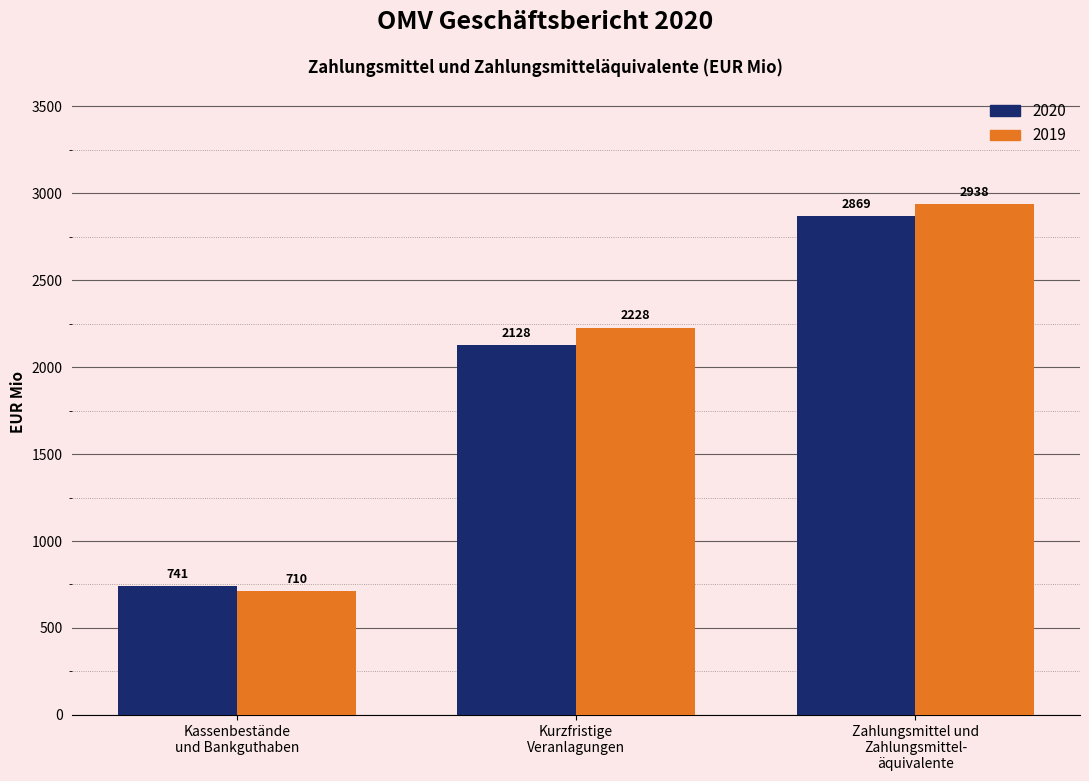

How many data points does each series have?

3